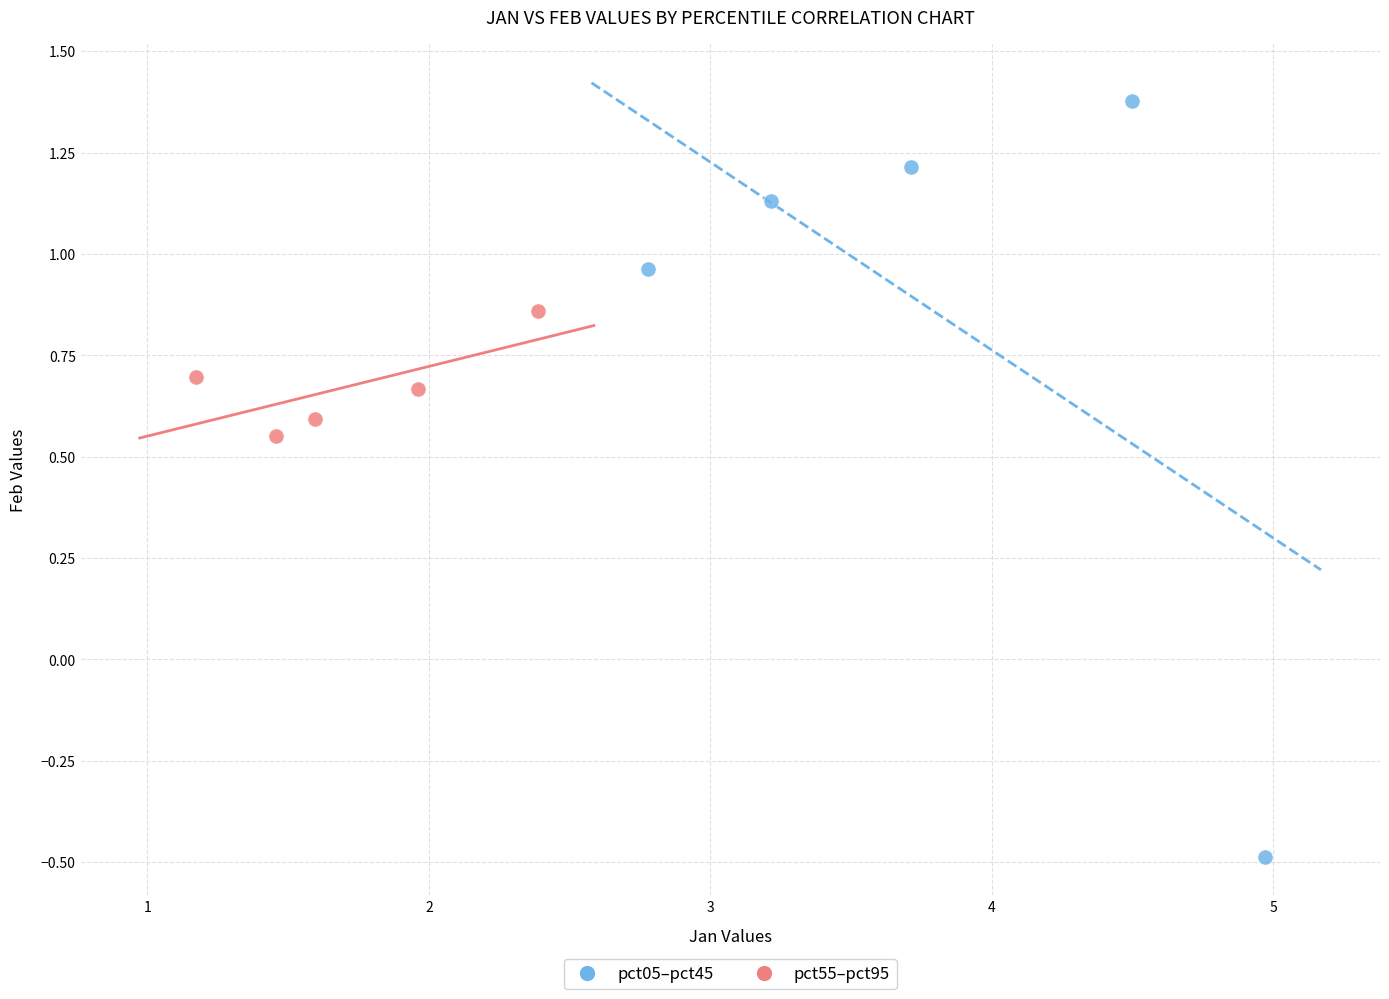

Which series has the widest spread of Y values?

pct05–pct45